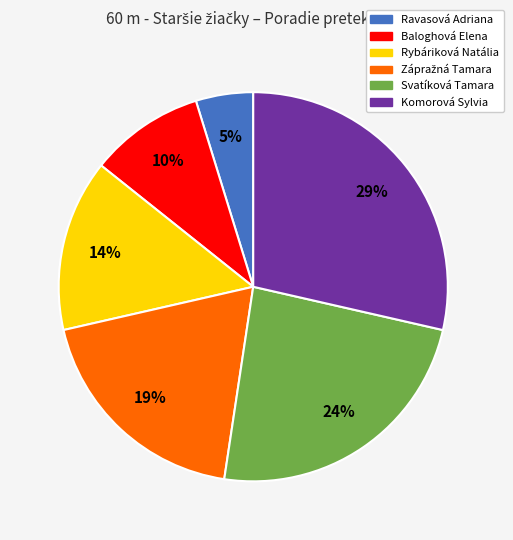

Is Rybáriková Natália the majority of the pie?

No